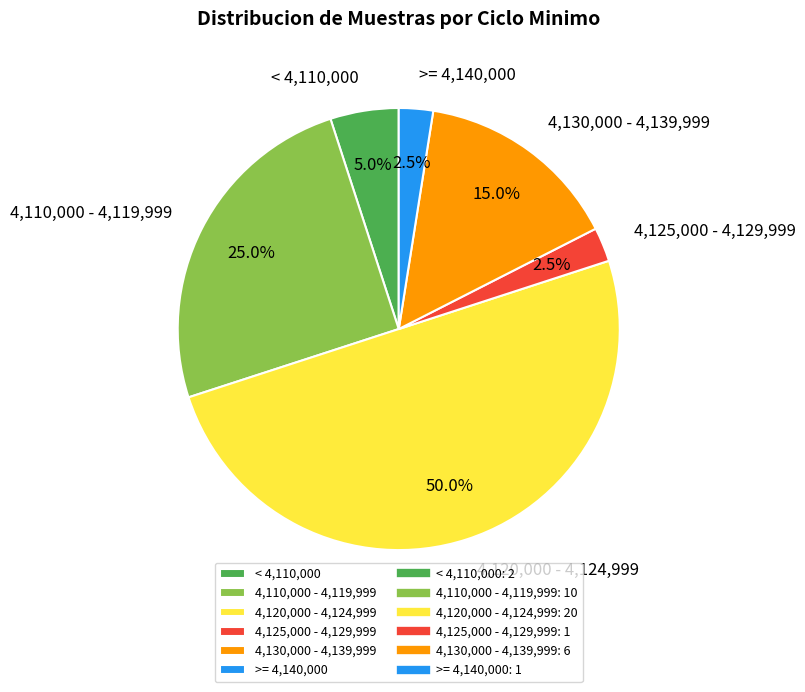

Does 4,125,000 - 4,129,999 account for over 50% of the chart?

No